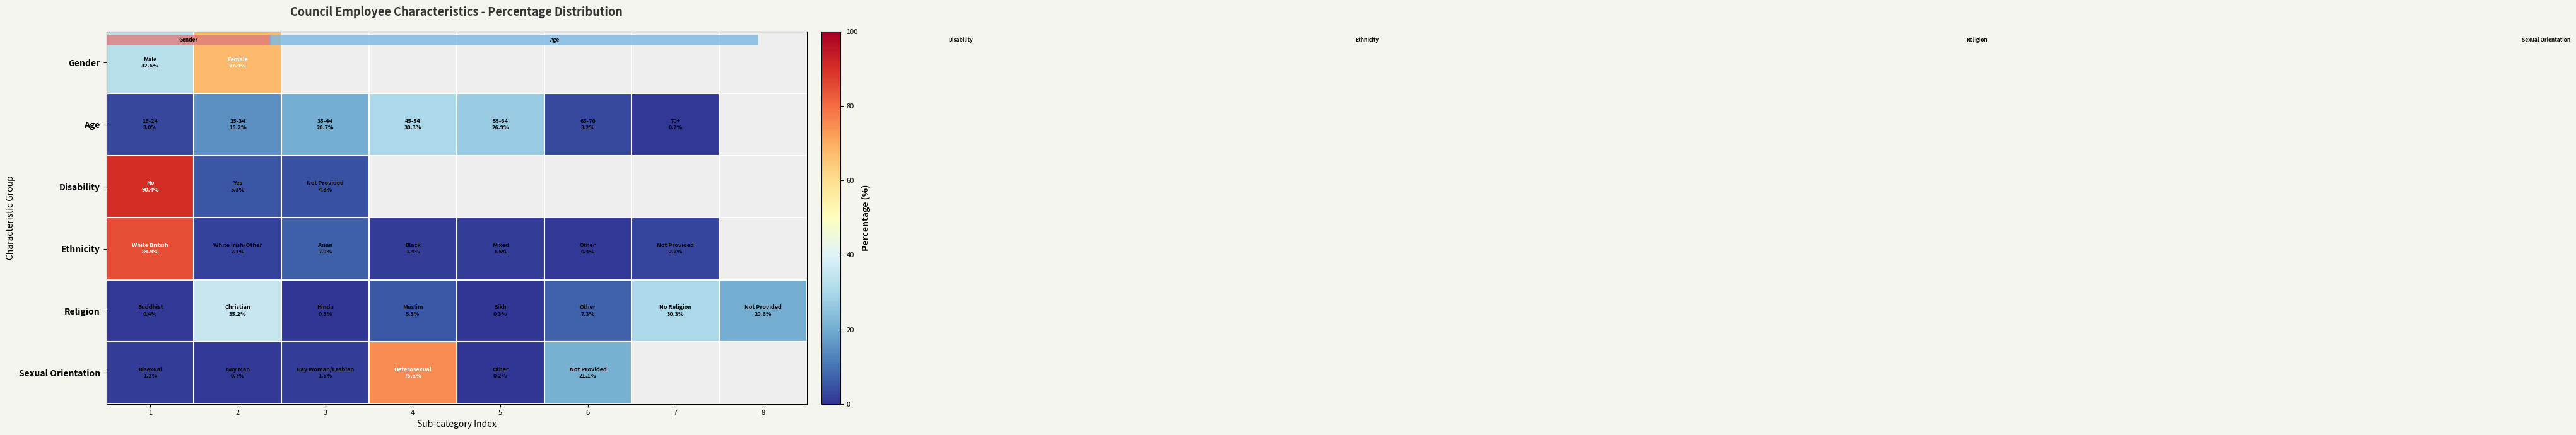

Rank the series by their maximum value, from lowest to highest.

Age, Religion, Gender, Sexual Orientation, Ethnicity, Disability